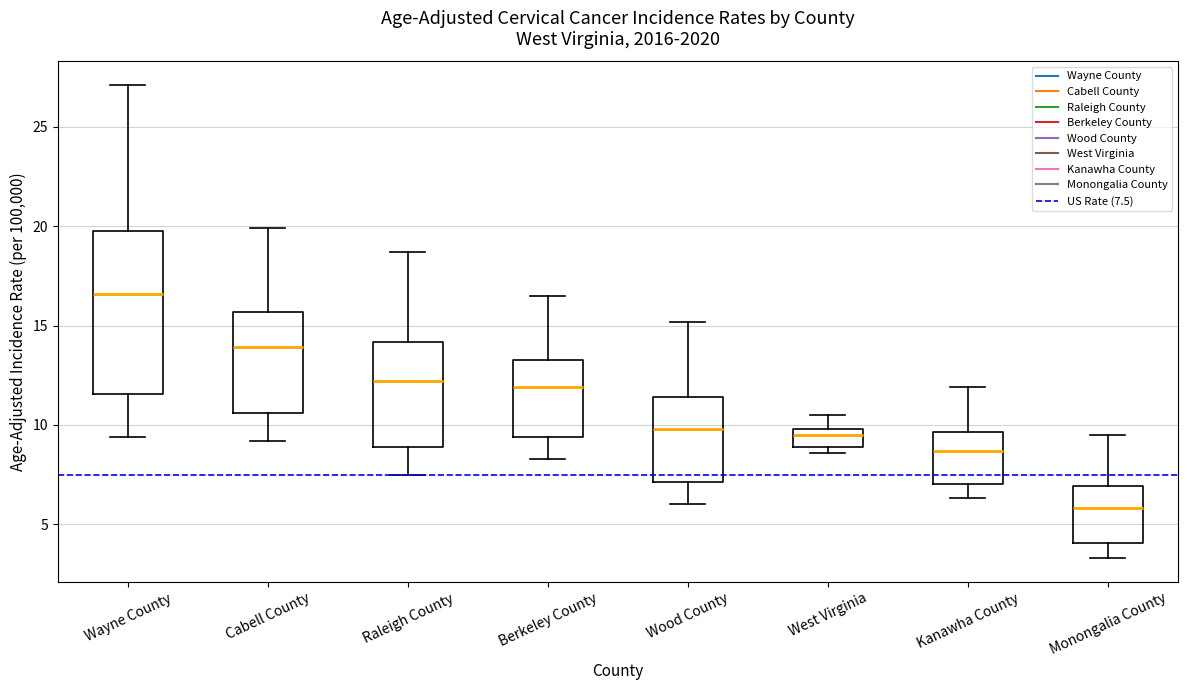

Where is the lower edge of the box for Raleigh County on the y-axis? The values are not printed on the chart, so give them approximately, as read against the axis.

9.0